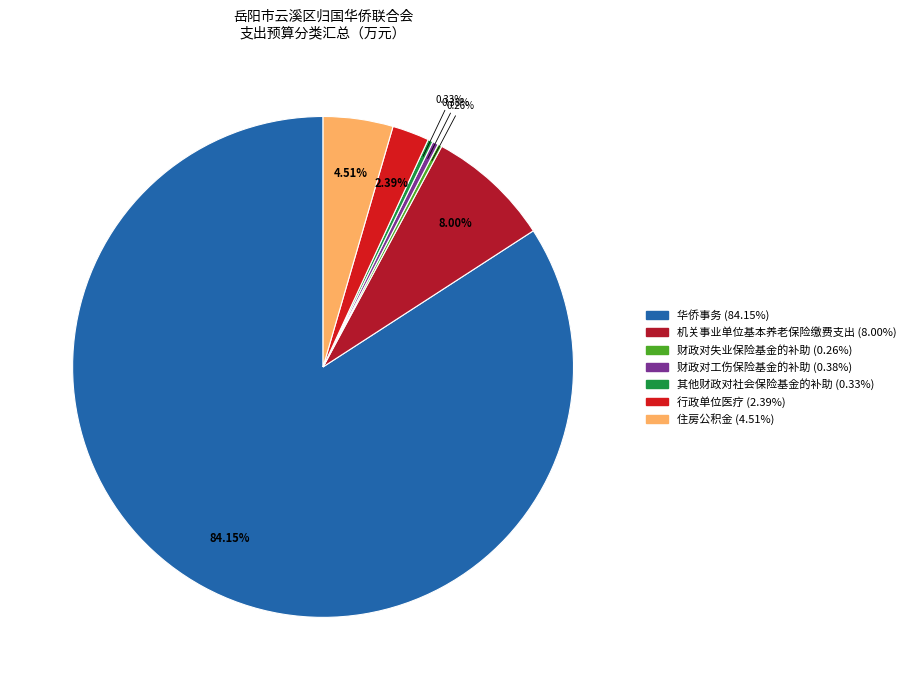

What is the largest slice in the pie chart?

华侨事务